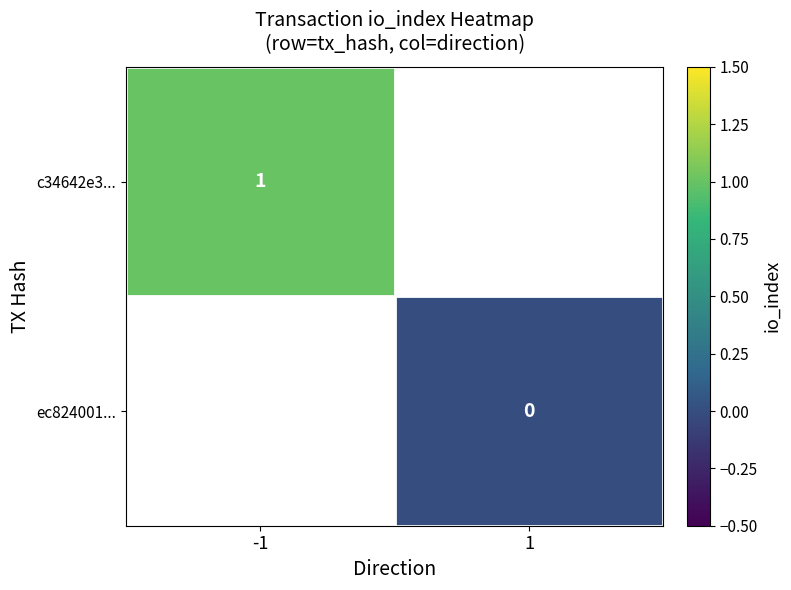

What is the maximum value shown in the chart?

1.0